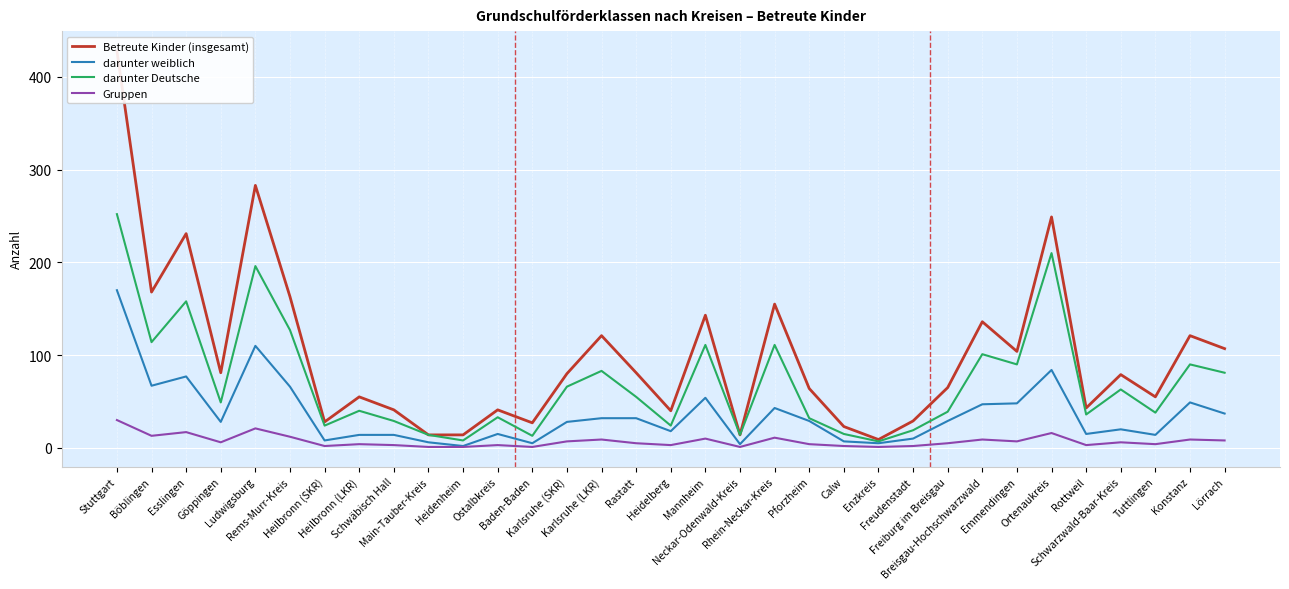

Is it true that darunter weiblich equals 14 at Tuttlingen?

True